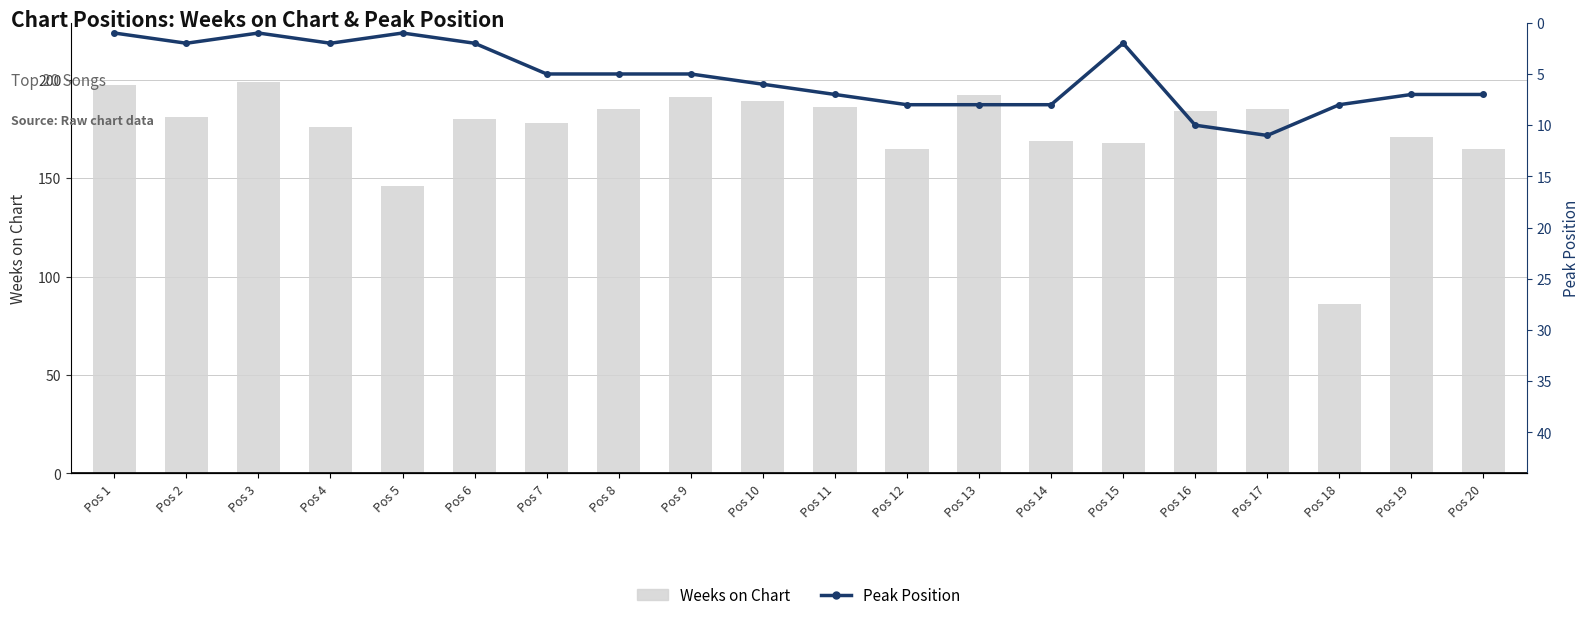

At which category is the sum across all series the highest?

Pos 3